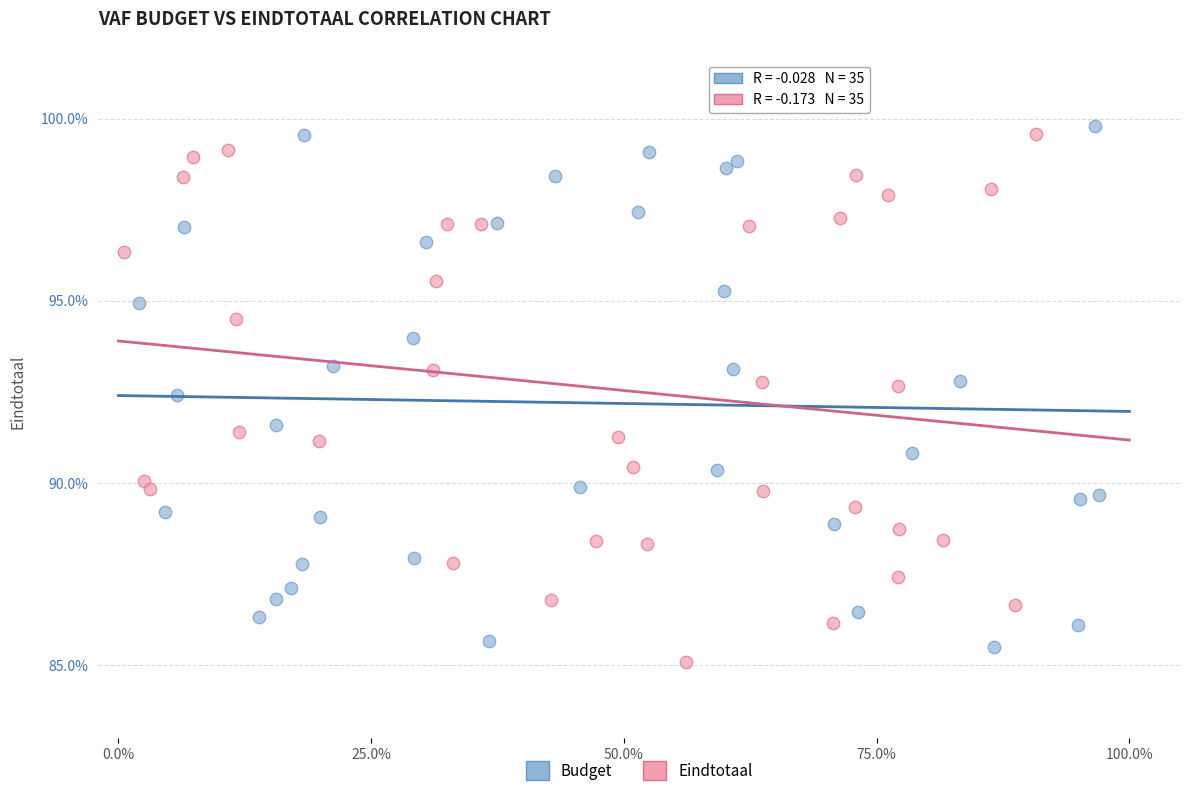

Which series has the largest Y range (max minus min)?

Eindtotaal